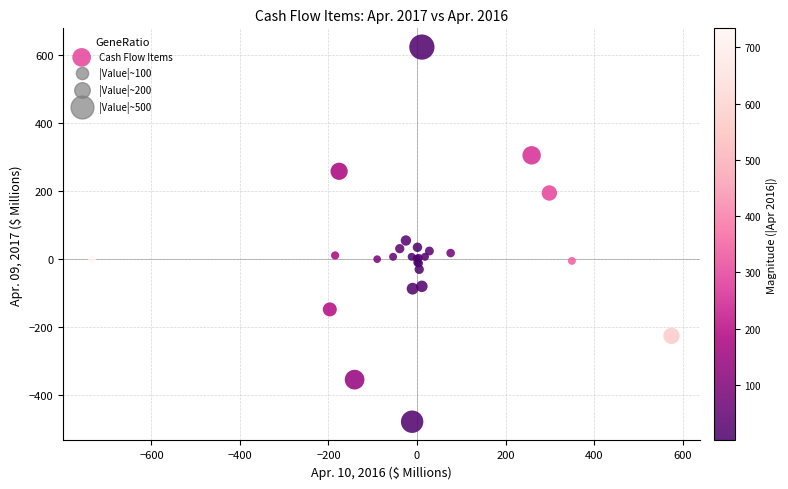

What Y value in the scatter plot is closest to 72?

54